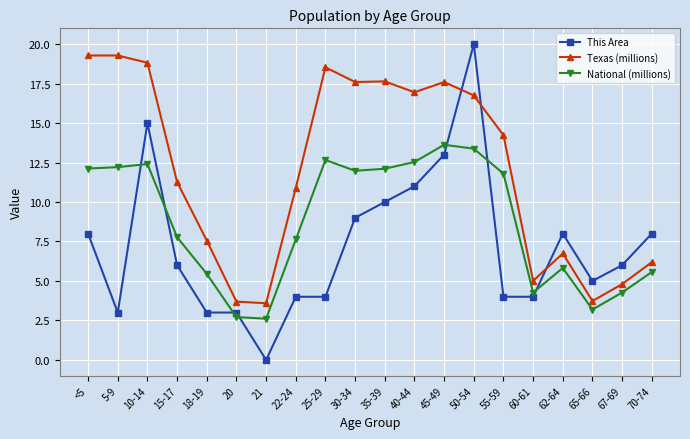

Which series changed the most between 55-59 and 67-69?

Texas (millions)